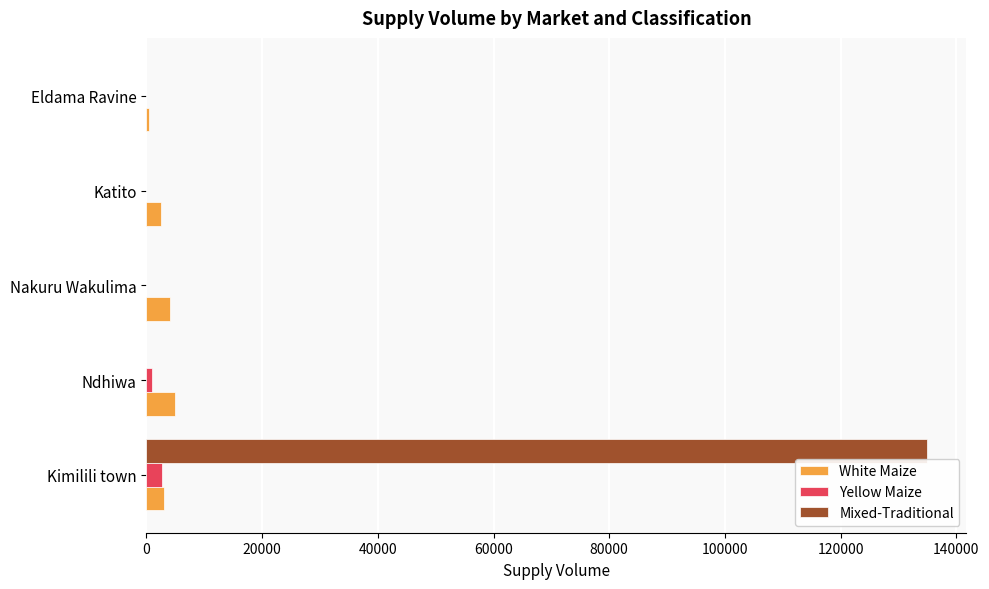

Which series has the largest total across all categories?

Mixed-Traditional